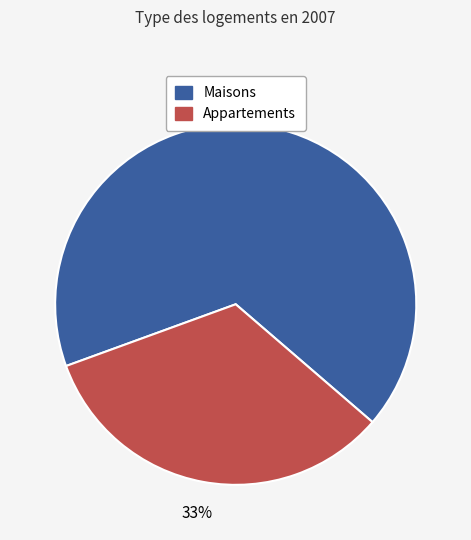

What is the smallest slice in the pie chart?

Appartements